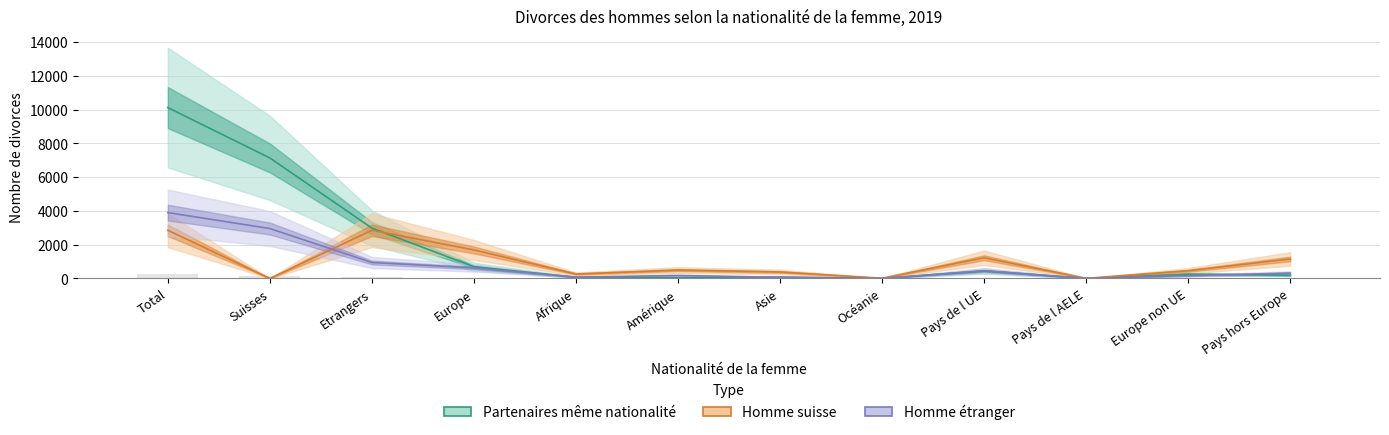

Which series has the widest spread of values?

Partenaires même nationalité